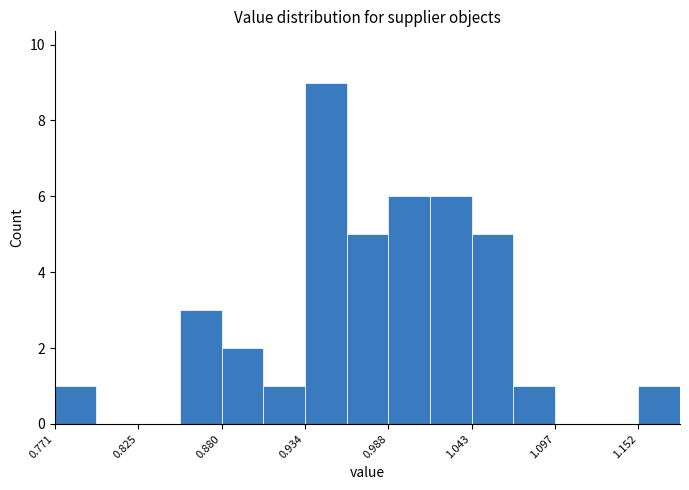

Read against the x-axis, roughly where is the centre of the tallest bar?

0.95